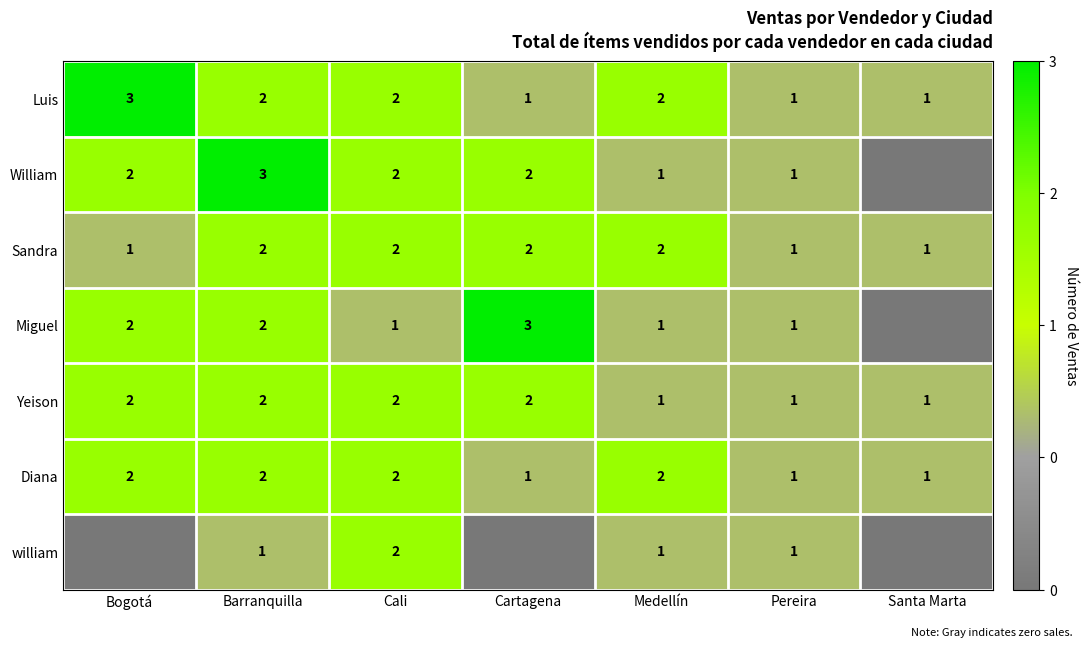

True or false: William has a value of 1 at Cali.

False